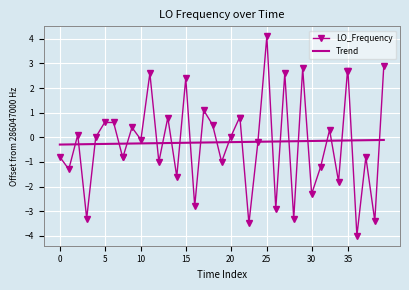

Which series has the widest spread of values?

LO_Frequency